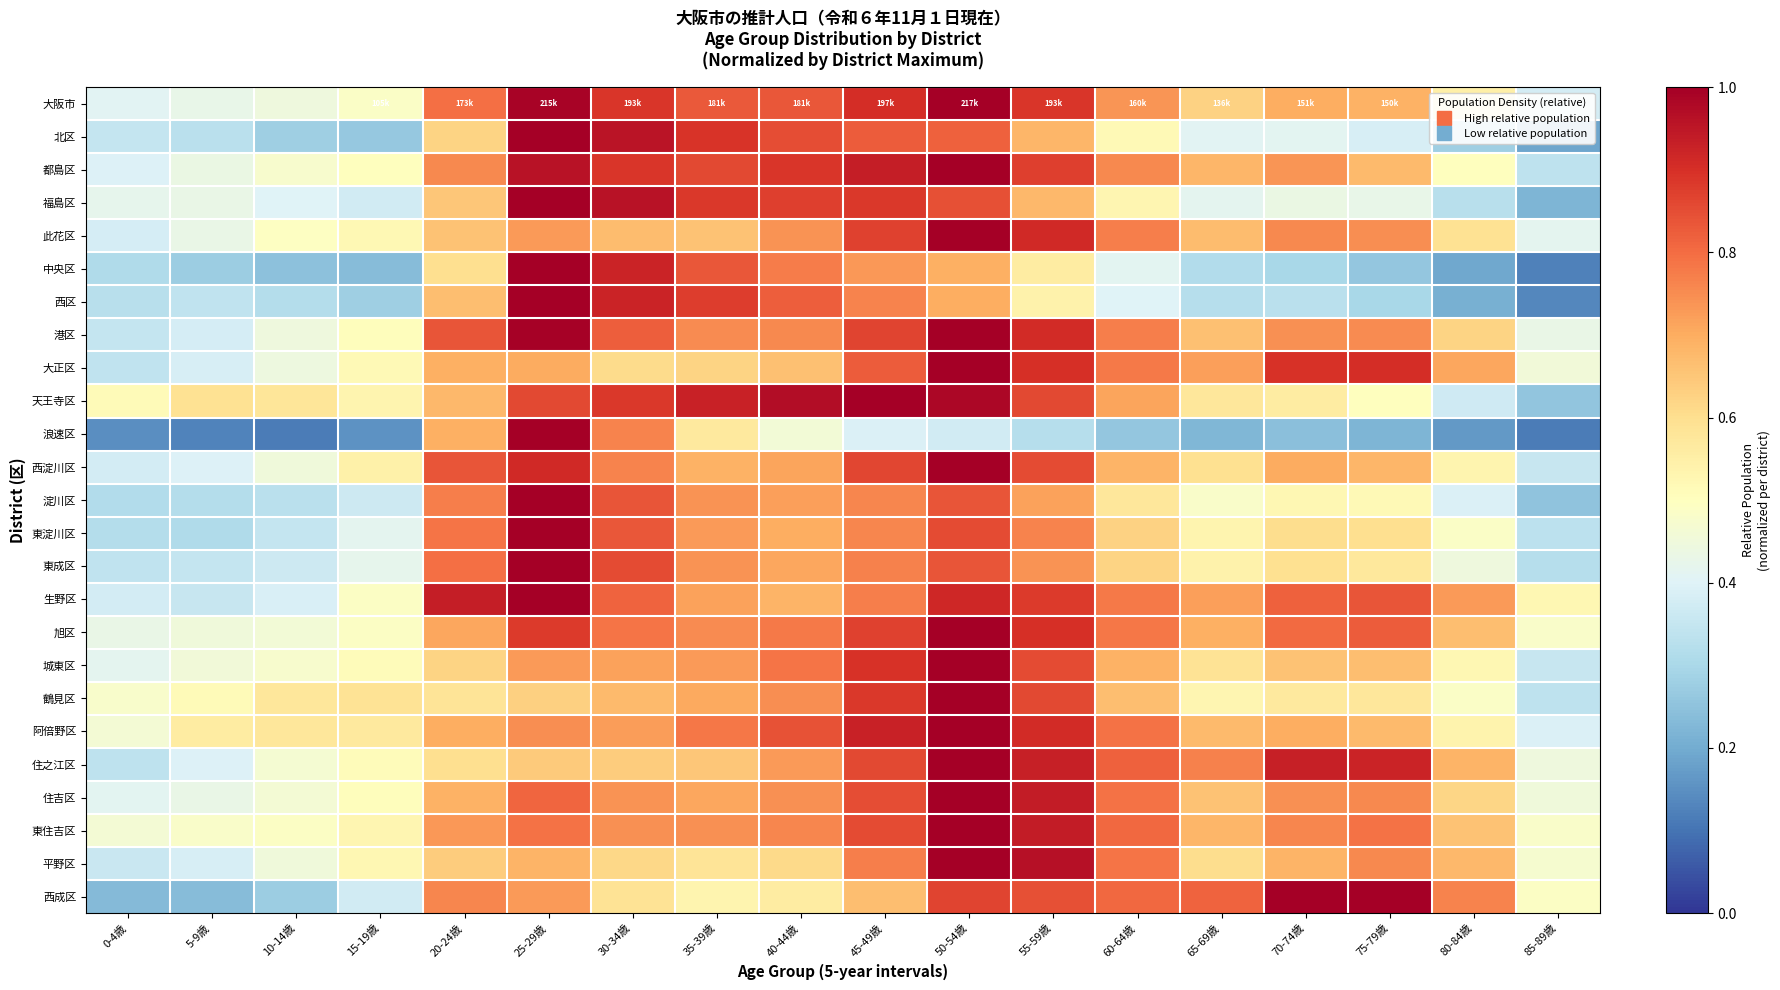

Which category has the lowest value across all series?

85-89歳